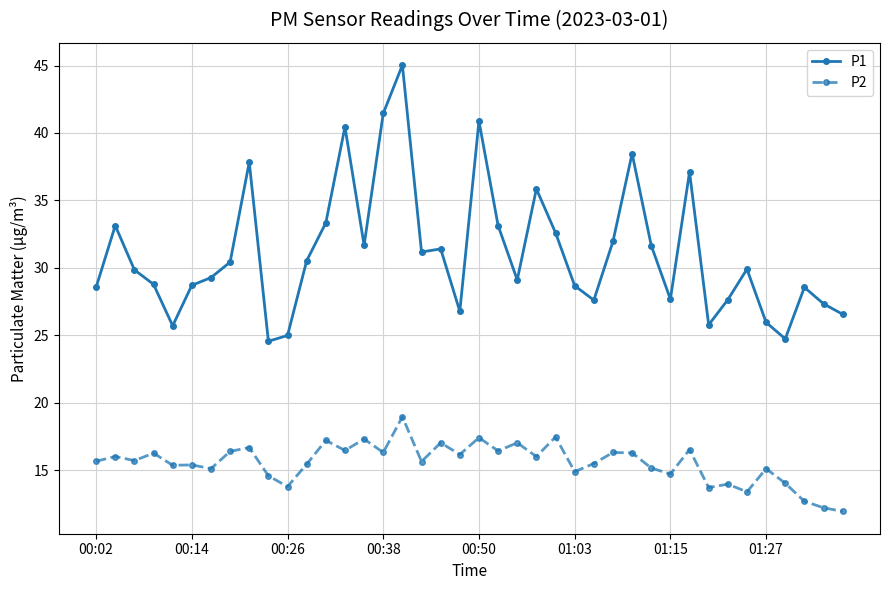

True or false: P1 has more than 1 points higher than both neighbors.

True